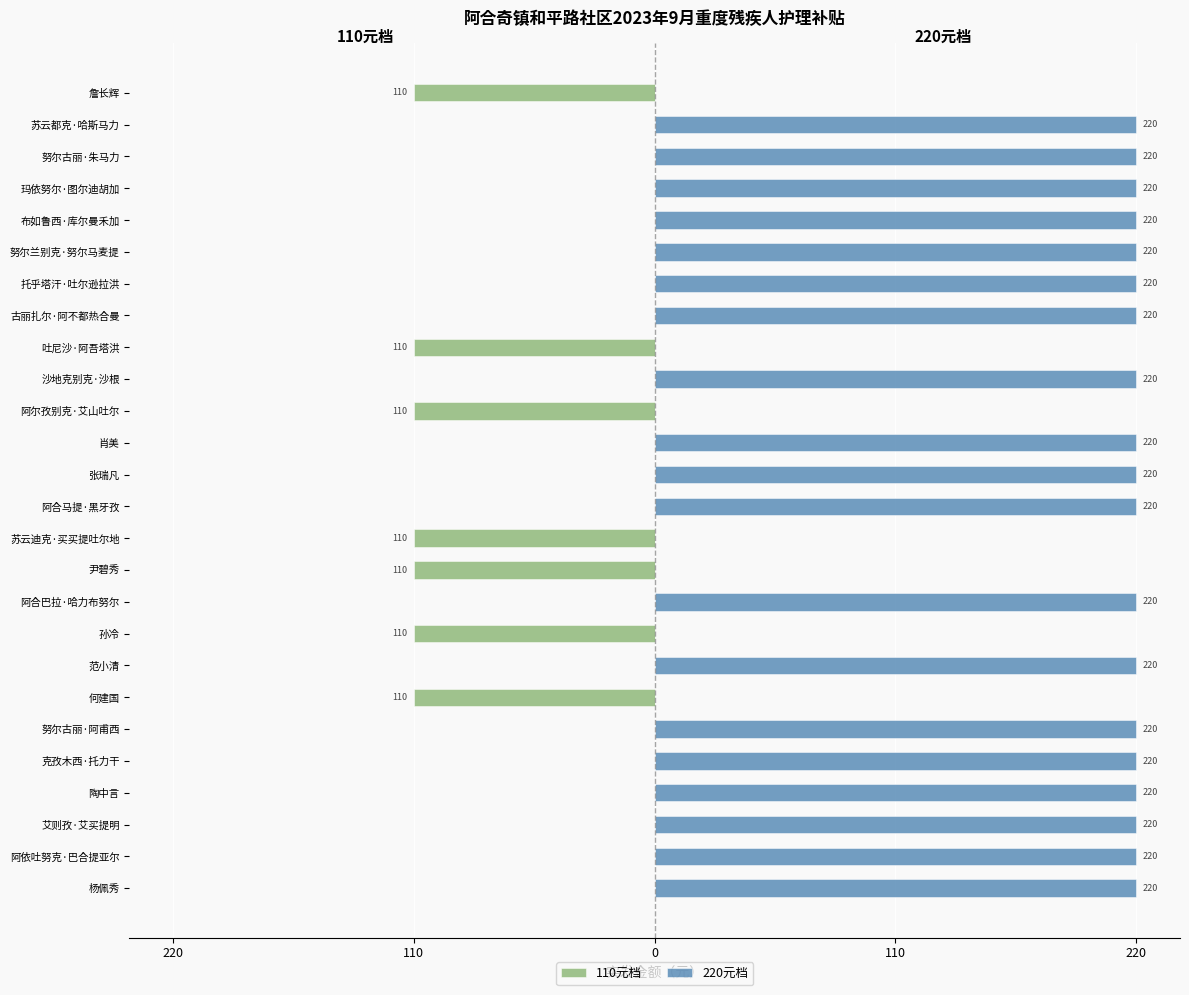

Reading left to right, list all the values displayed in this chart.

110元档: 0	0	0	0	0	0	-110	0	-110	0	-110	-110	0	0	0	-110	0	-110	0	0	0	0	0	0	0	-110
220元档: 220	220	220	220	220	220	0	220	0	220	0	0	220	220	220	0	220	0	220	220	220	220	220	220	220	0